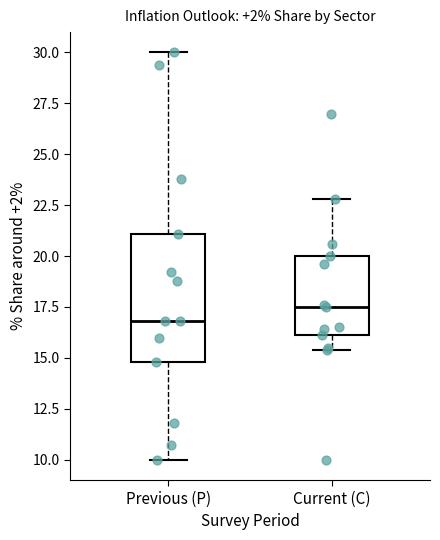

Reading left to right, read every box against the y-axis: the position of its median line, the range the box covers, and the ends of its whiskers. The values are not printed on the chart, so give them approximately, as read against the axis.

Previous (P): median 17.0, box 15.0 to 21.0, whiskers 10.0 to 30.0
Current (C): median 17.5, box 16.0 to 20.0, whiskers 15.5 to 23.0